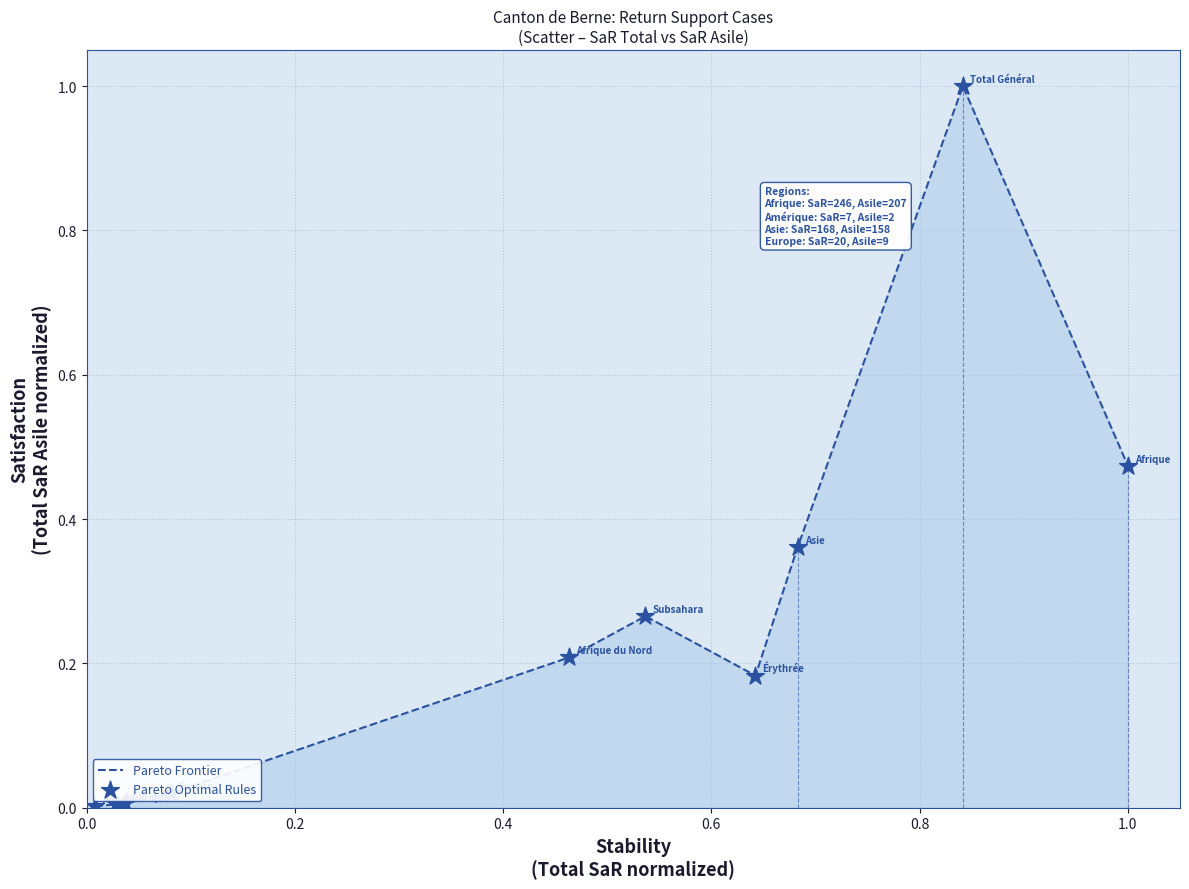

What is the greatest value displayed?

1.0